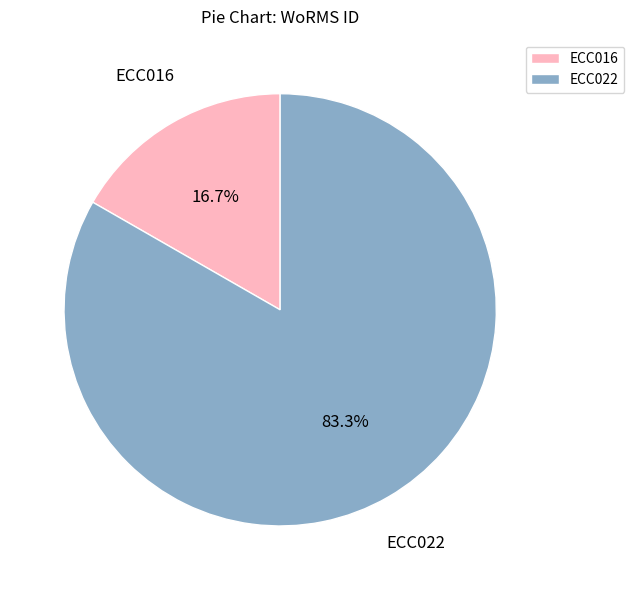

How many slices are in this pie chart?

2